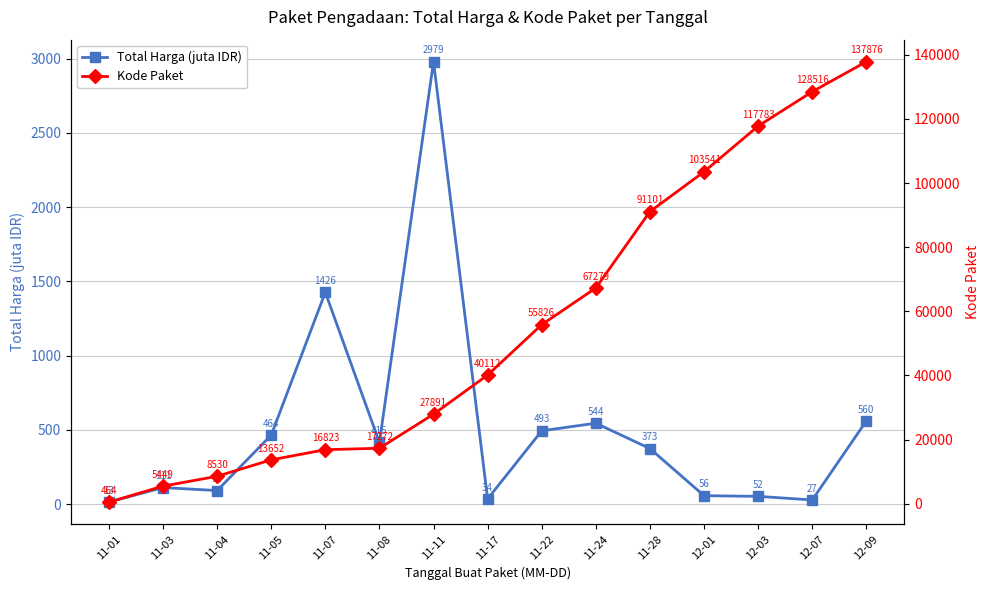

How many lines are shown in the chart?

2